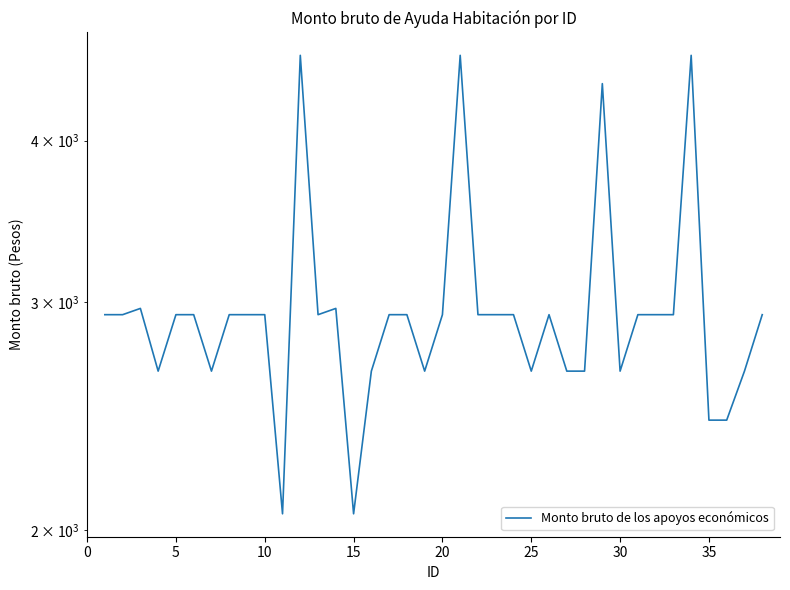

What is the maximum value shown in the chart?

4656.5